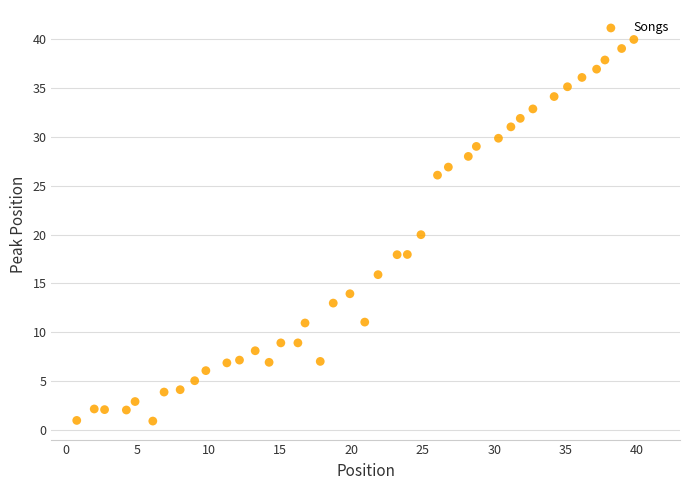

What is the range of X values (max minus min)?

39.0